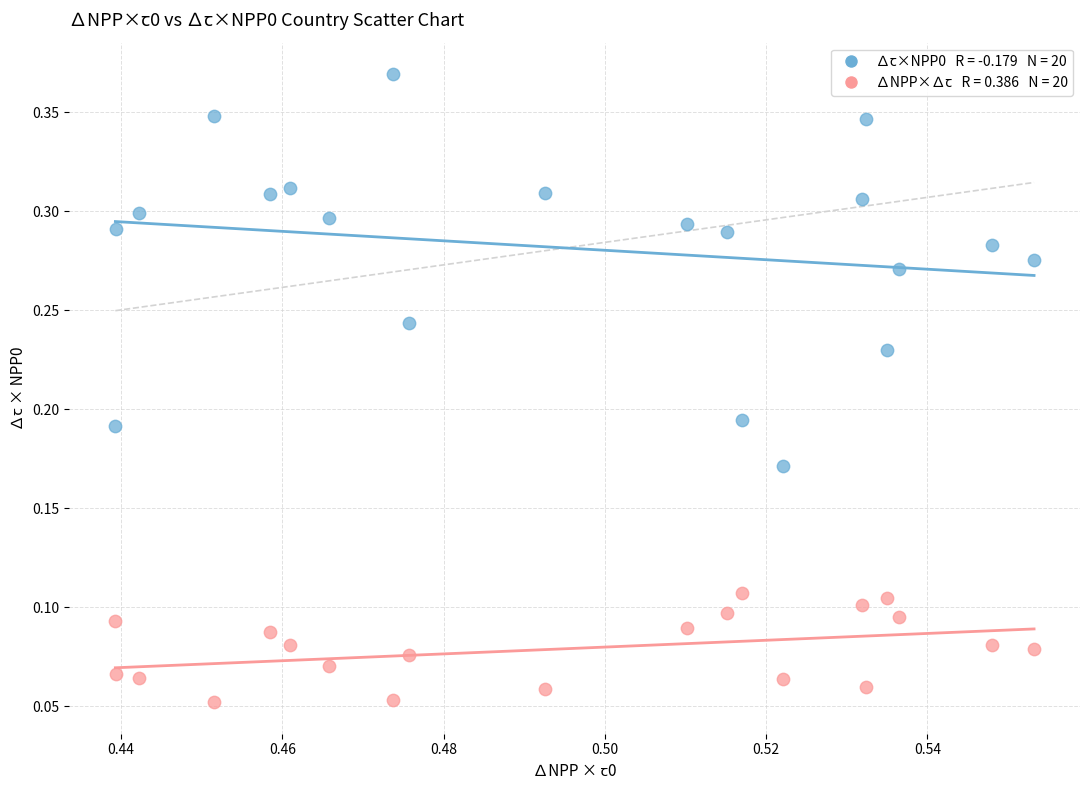

How many data points are displayed?

40